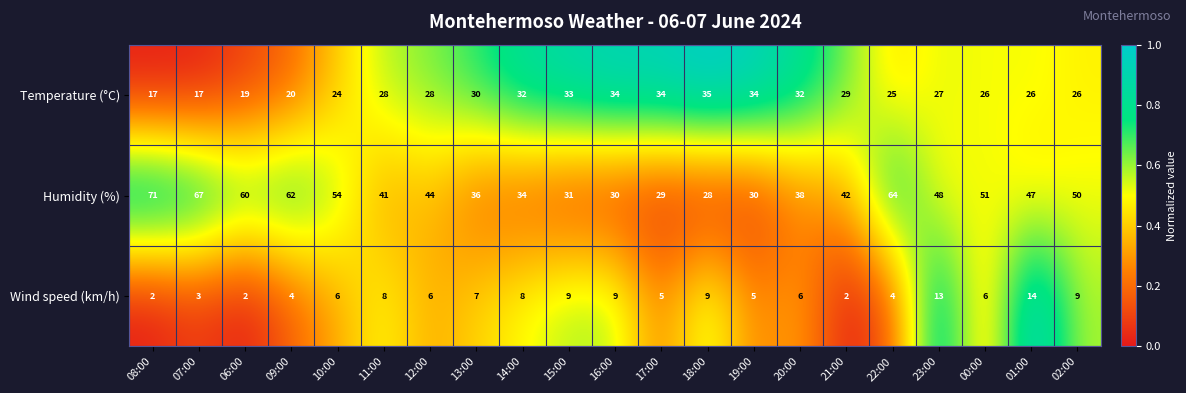

True or false: Wind speed (km/h) has a value of 3 at 19:00.

False